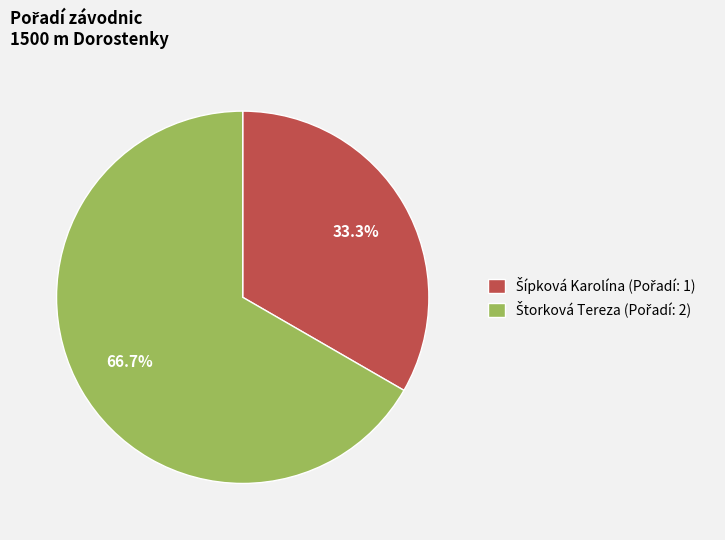

Is there any slice that represents more than half of the pie?

Yes